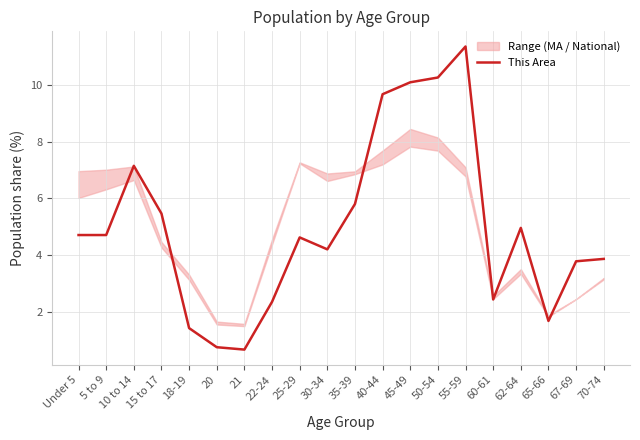

What is the maximum value shown in the chart?

11.4